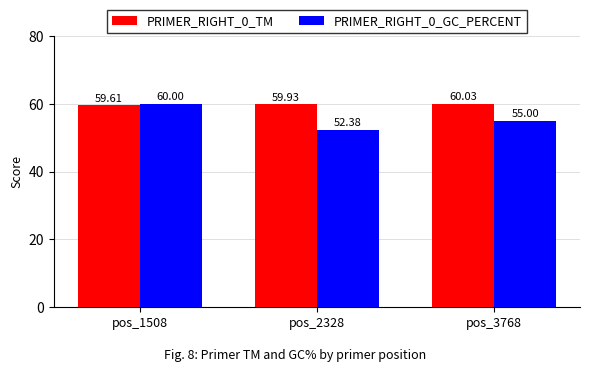

At which category is the sum across all series the highest?

pos_1508